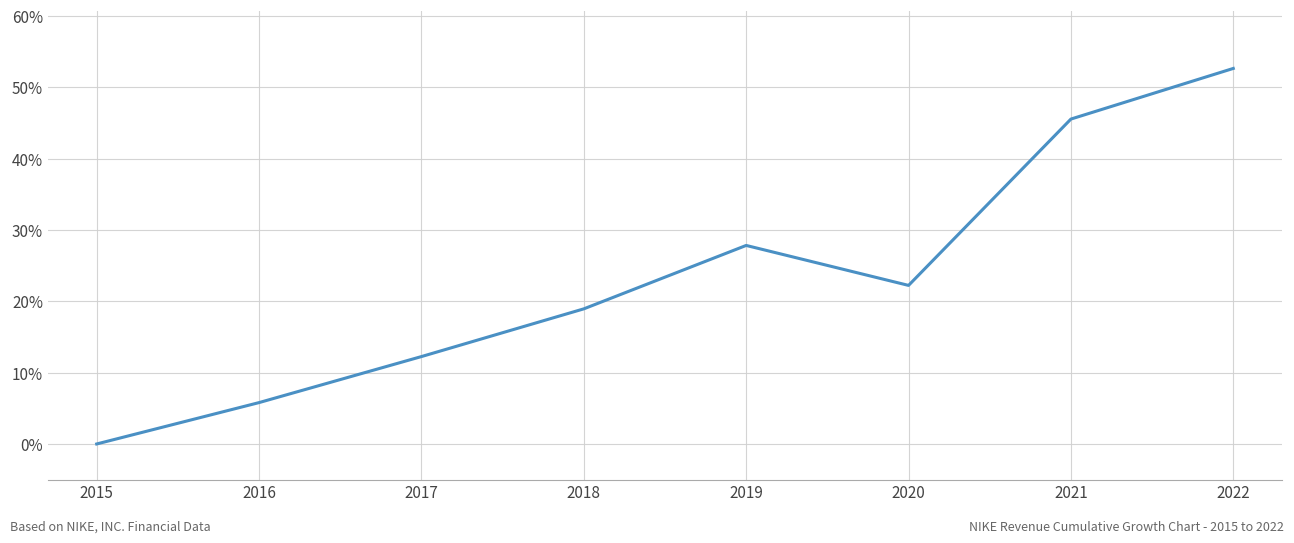

Is this an area chart (filled region under the line)?

No